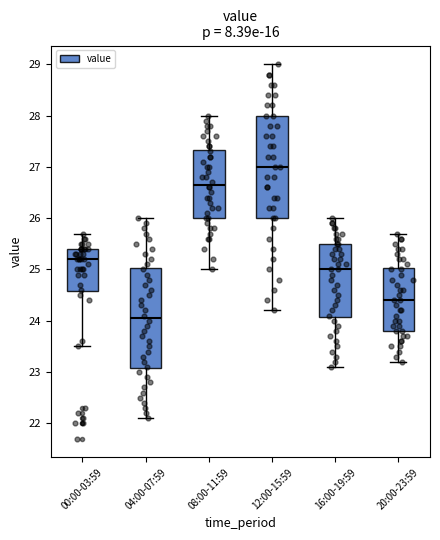

Reading left to right, transcribe this box plot: for each box, give where its median line is, the range the box spans, and where its two whiskers end, as read against the y-axis. The values are not printed on the chart, so give them approximately, as read against the axis.

00:00-03:59: median 25.2, box 24.6 to 25.4, whiskers 23.5 to 25.7
04:00-07:59: median 24.1, box 23.1 to 25.0, whiskers 22.1 to 26.0
08:00-11:59: median 26.7, box 26.0 to 27.3, whiskers 25.0 to 28.0
12:00-15:59: median 27.0, box 26.0 to 28.0, whiskers 24.2 to 29.0
16:00-19:59: median 25.0, box 24.1 to 25.5, whiskers 23.1 to 26.0
20:00-23:59: median 24.4, box 23.8 to 25.0, whiskers 23.2 to 25.7